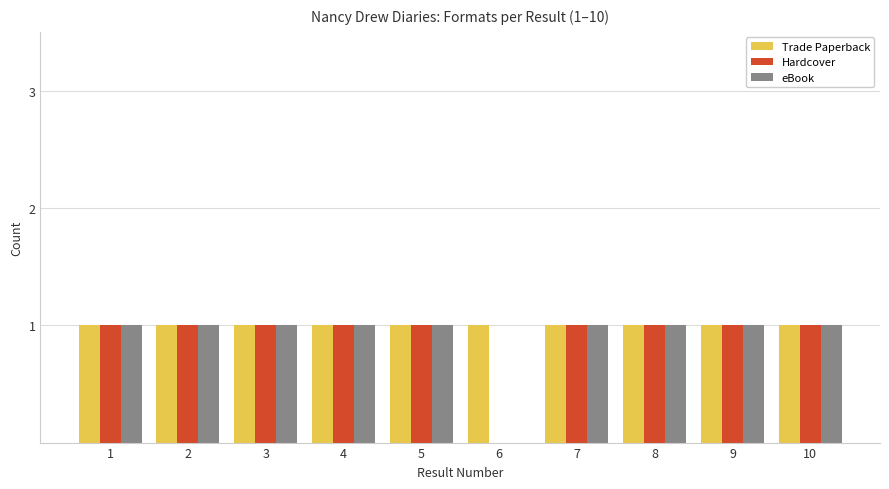

What is the total value across all series at 7?

3